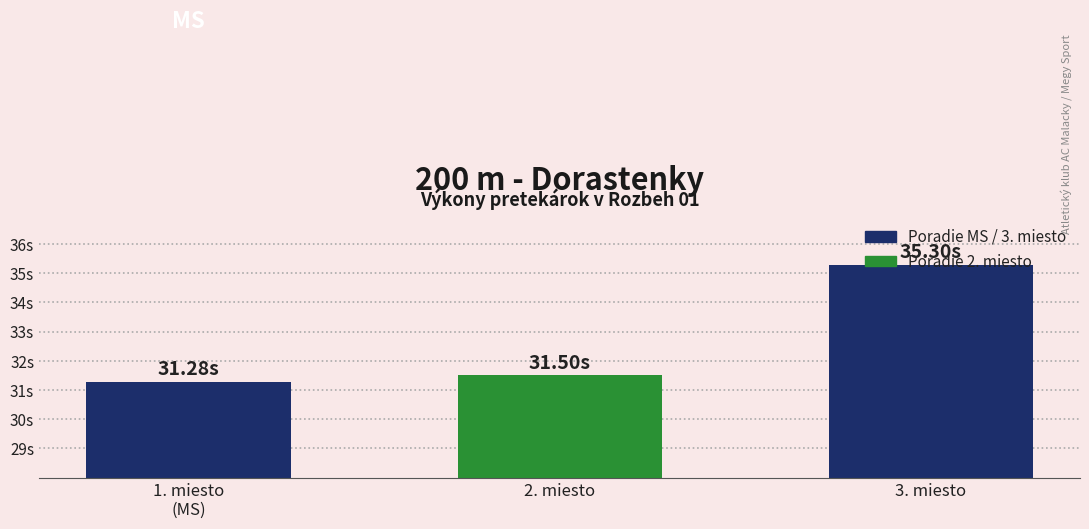

Reading left to right, list all the values displayed in this chart.

Simon Klaudia (MS)=31.3	Ort-Mertlová Pavlína (2)=31.5	Michalovičová Timea (3)=35.3